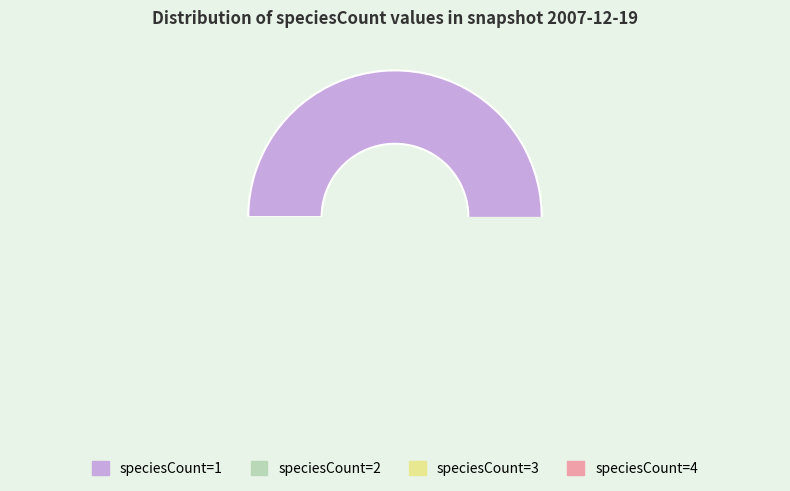

Which has a higher value, speciesCount=2 or speciesCount=3?

speciesCount=2